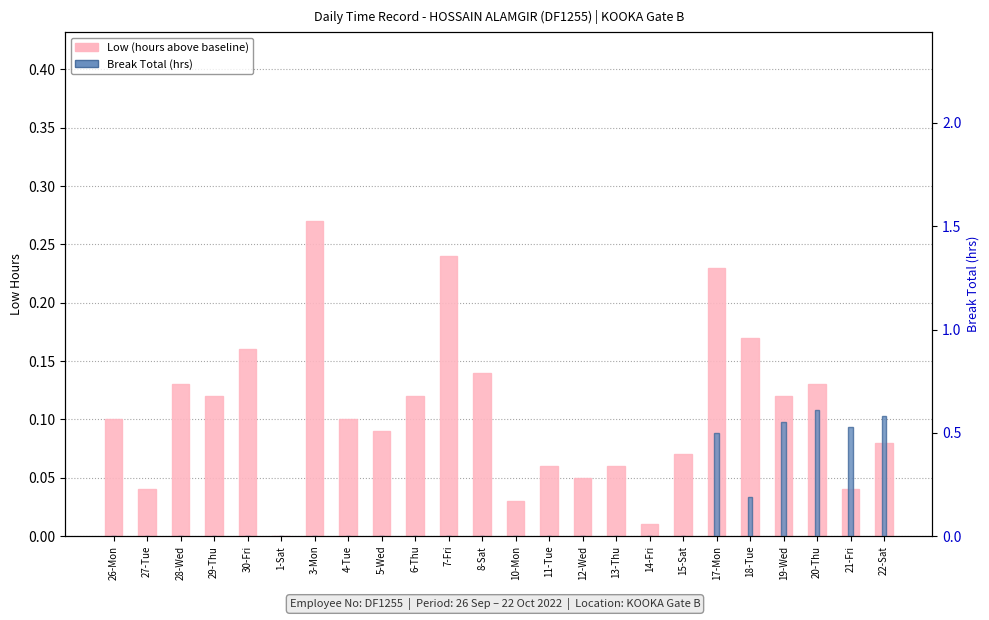

At which category does the chart reach its minimum across all series?

1-Sat